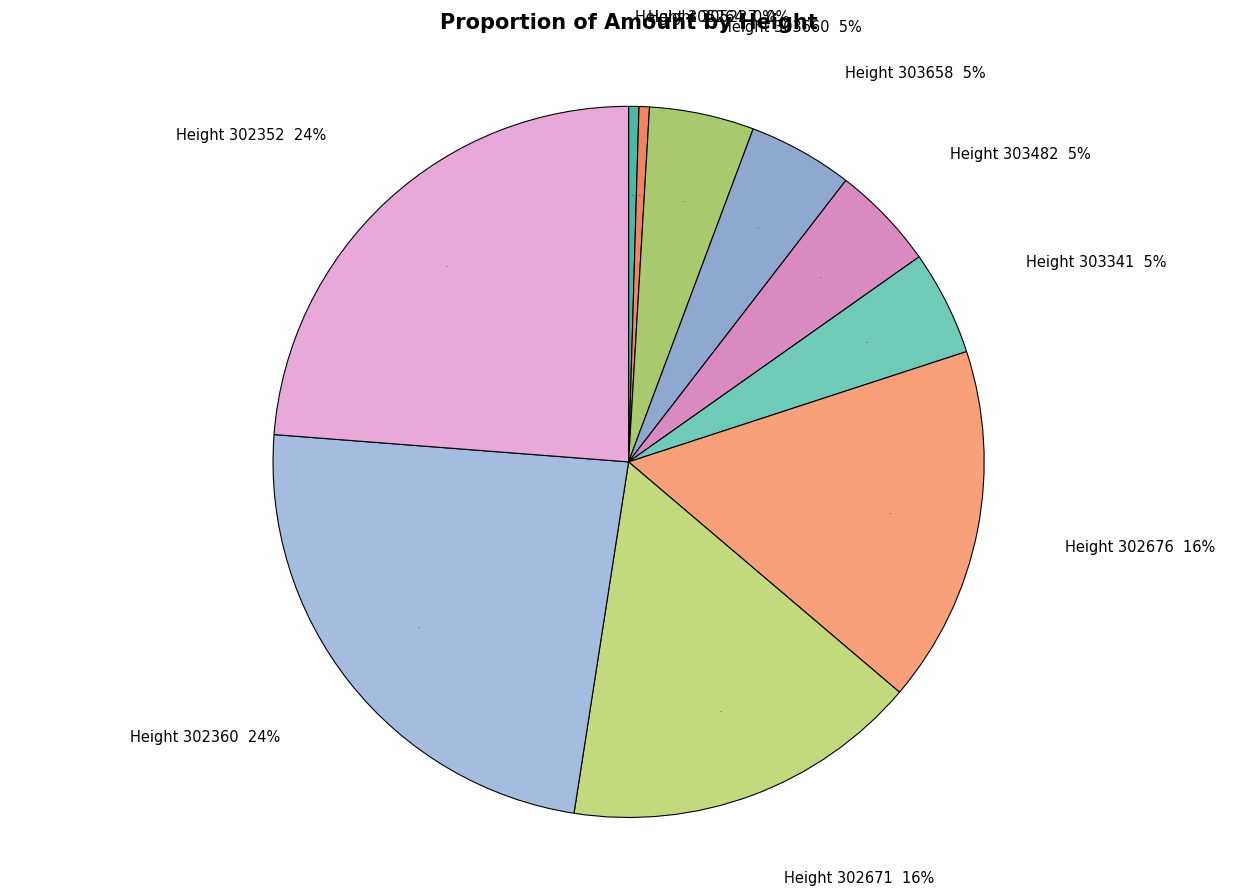

Do 305264 and 303341 together represent more than half of the pie?

No